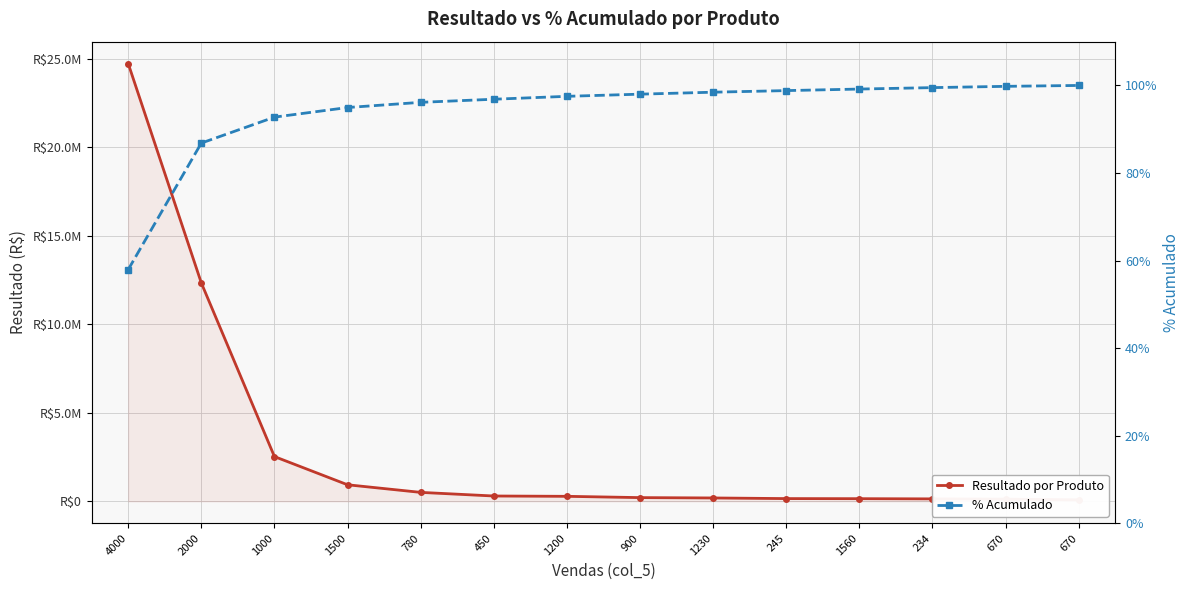

What is the maximum value for % Acumulado?

100.0